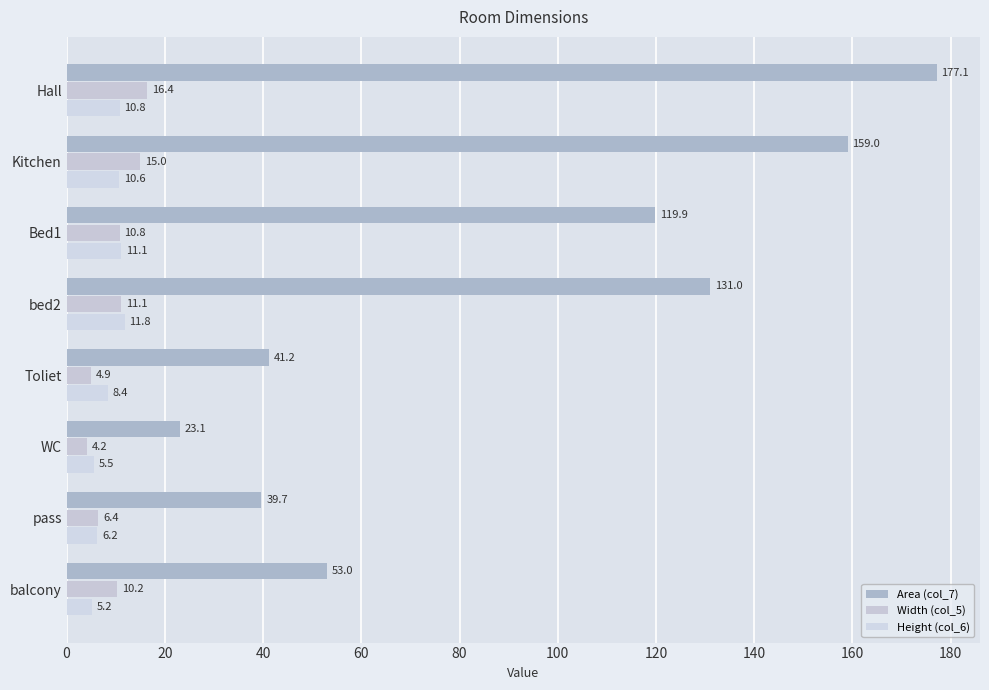

At which category does the chart reach its peak across all series?

Hall